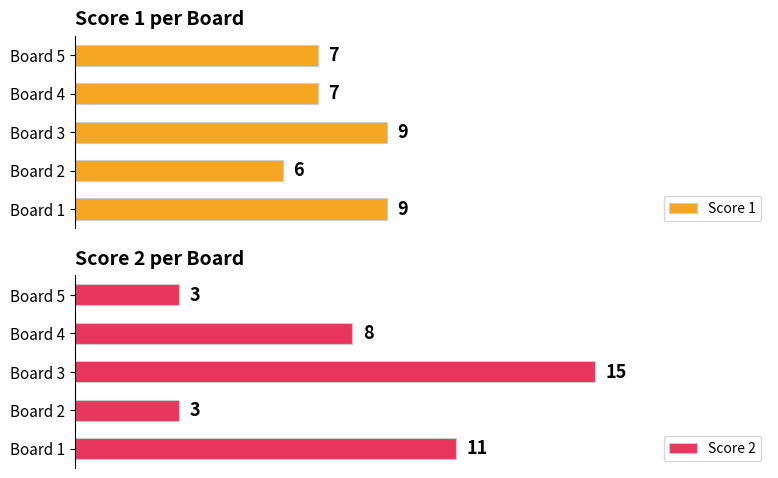

At which label does Score 1 reach its minimum?

Board 2